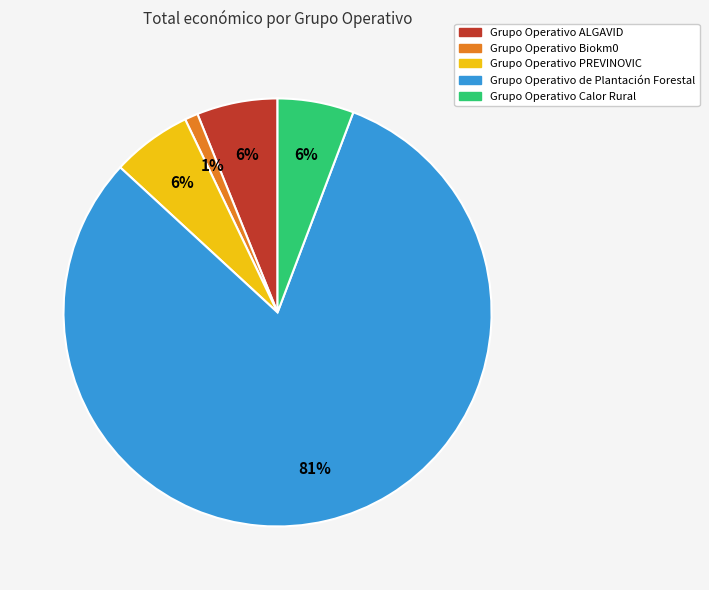

Which category has the biggest portion of the pie?

Grupo Operativo de Plantación Forestal